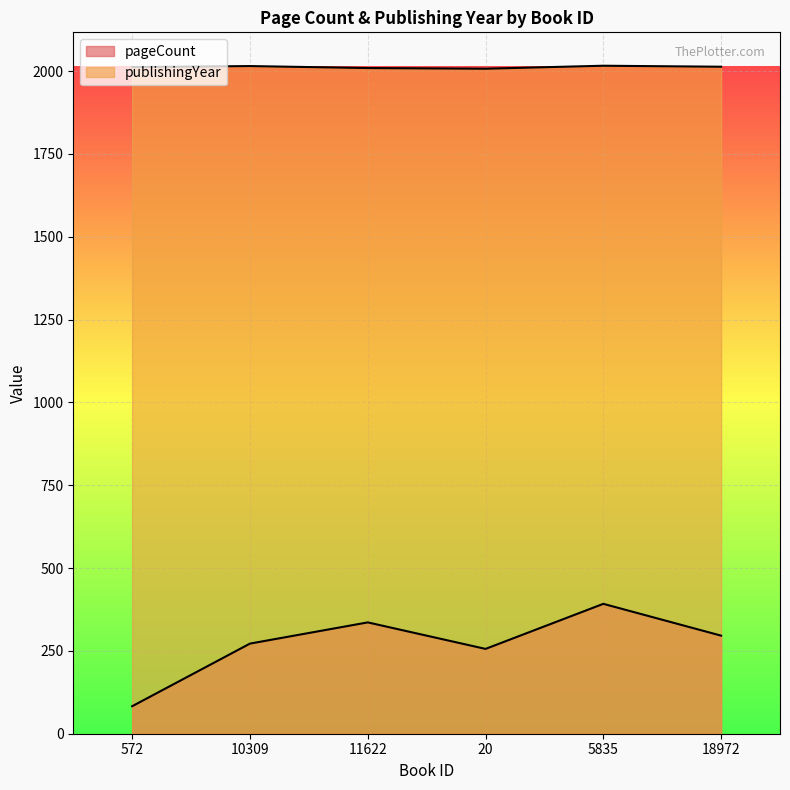

Reading left to right, list all the values displayed in this chart.

pageCount: 572=83	10309=272	11622=336	20=256	5835=392	18972=296
publishingYear: 572=2012	10309=2015	11622=2009	20=2007	5835=2016	18972=2013